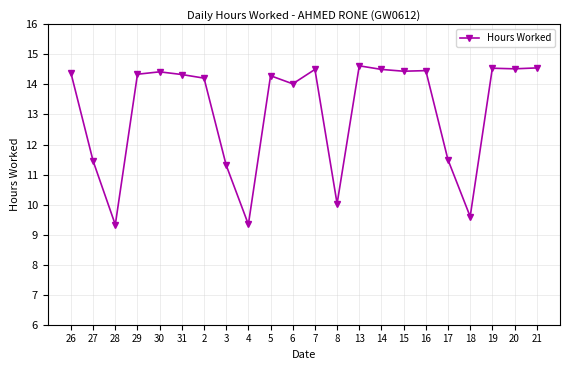

What is the smallest value displayed?

9.3